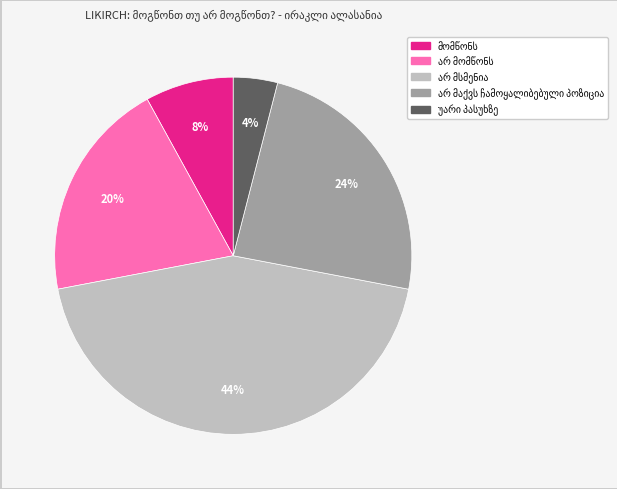

To the nearest percent, what is the difference between the largest and smallest slice percentages?

40%